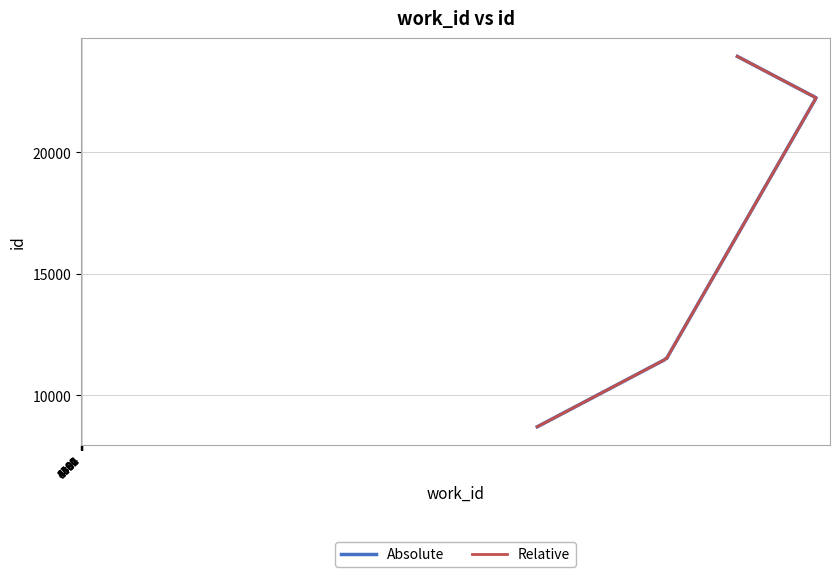

True or false: Absolute and Relative intersect in this chart.

False